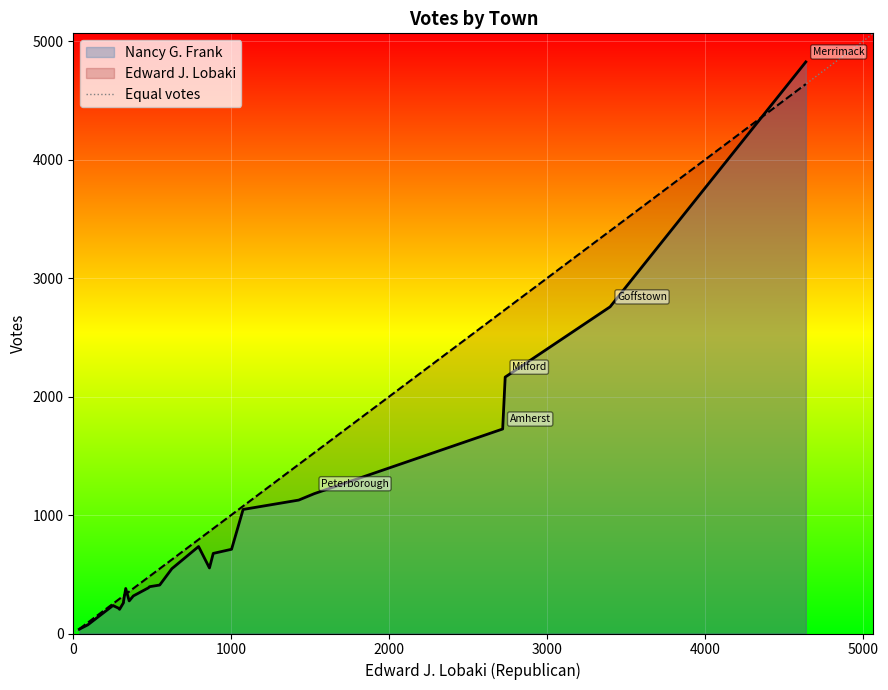

The Edward J. Lobaki series shows 354 at Deering. True or false?

True